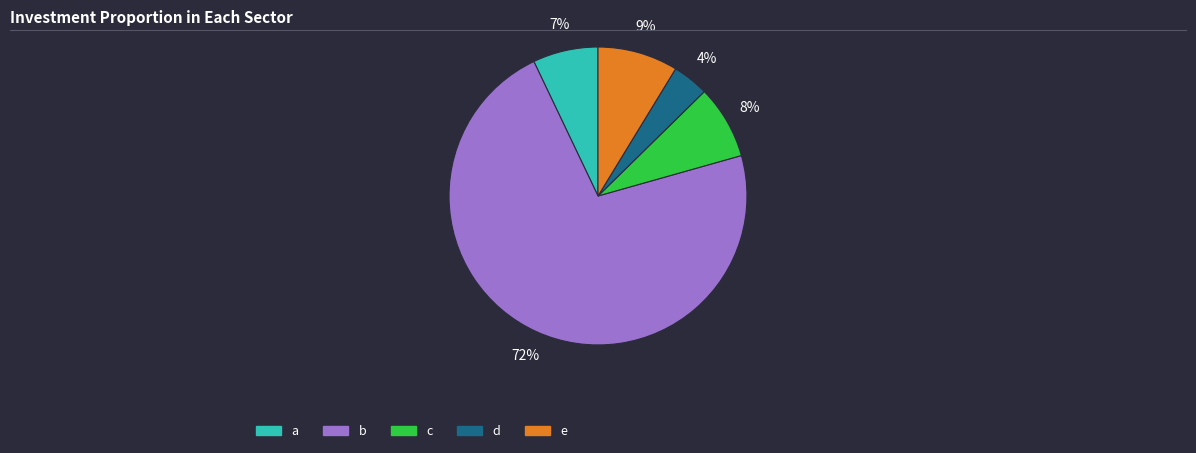

Between c and a, which is larger?

c